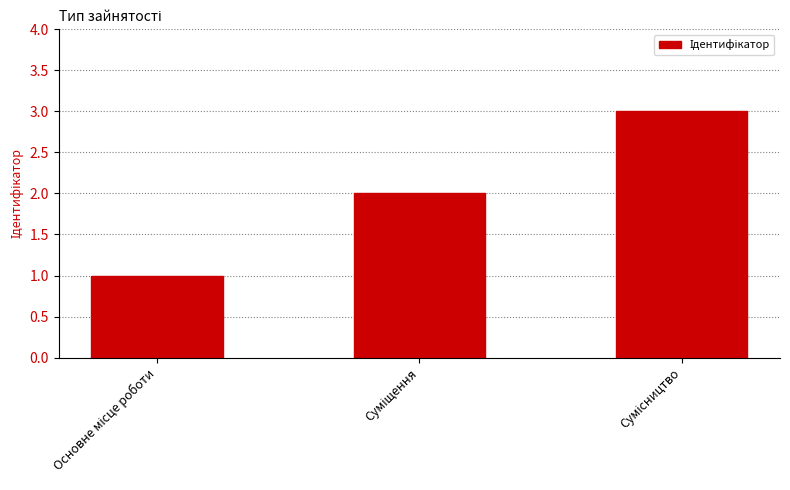

What is the greatest value displayed?

3